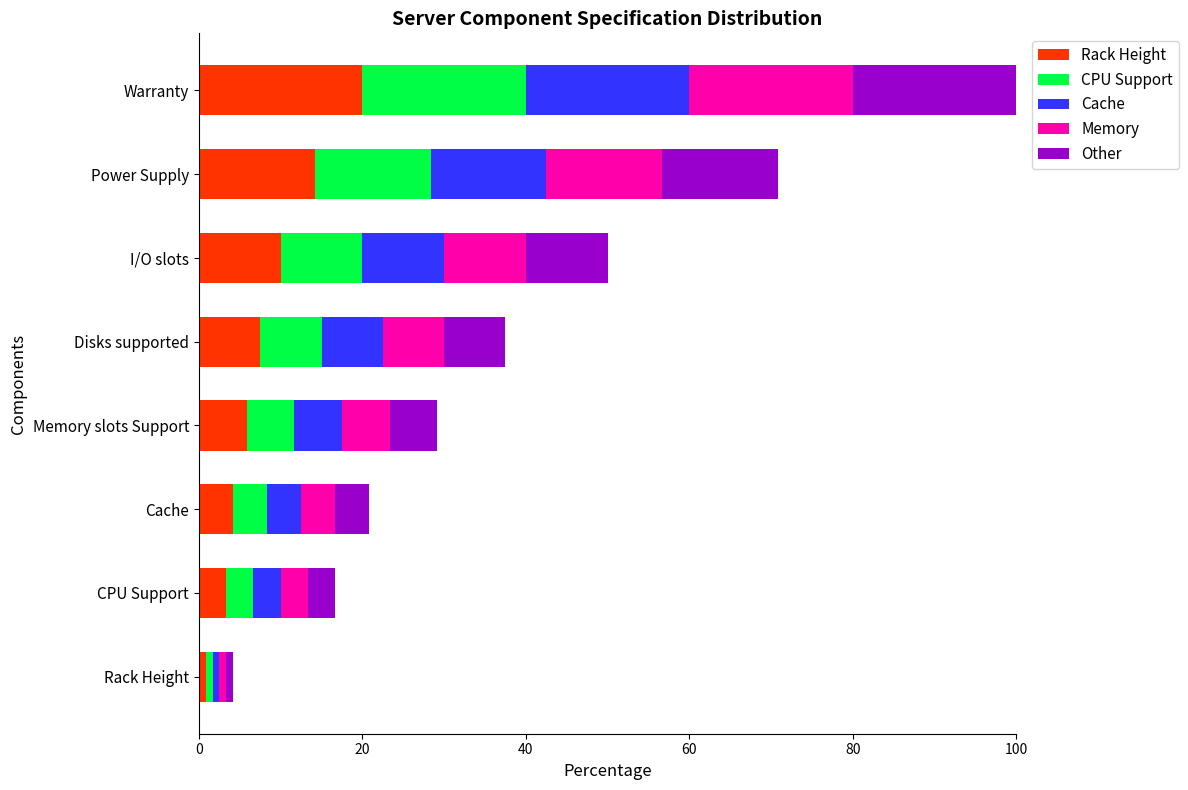

At which category is the sum across all series the highest?

Warranty